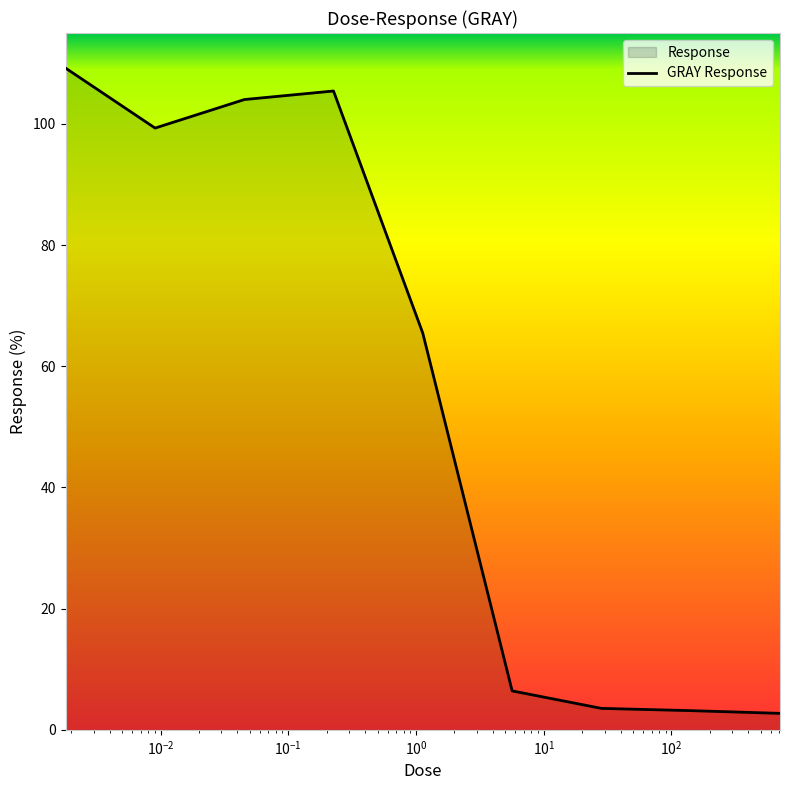

What is the difference between the maximum and minimum values?

106.5